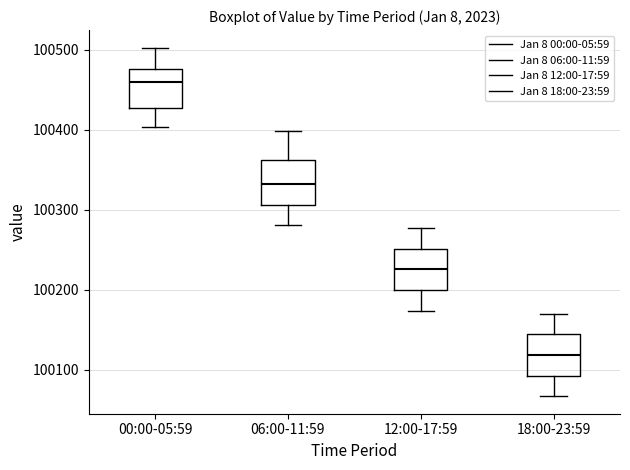

Which box has the highest median line?

00:00-05:59